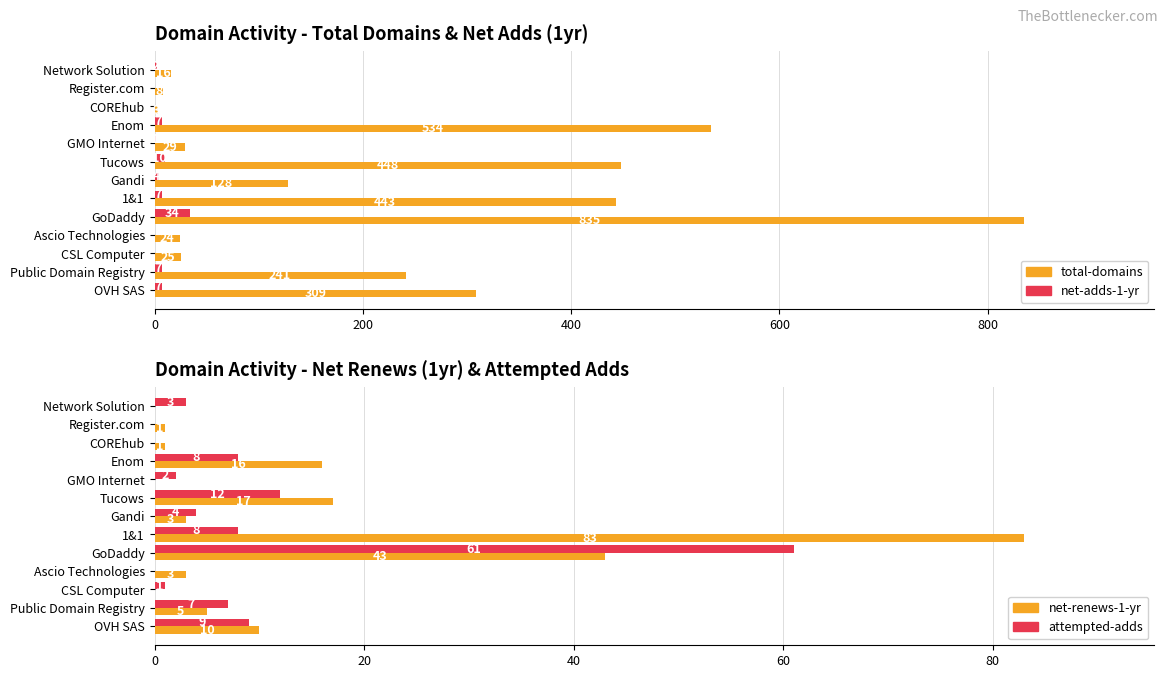

Is it true that attempted-adds equals 0 at COREhub?

True